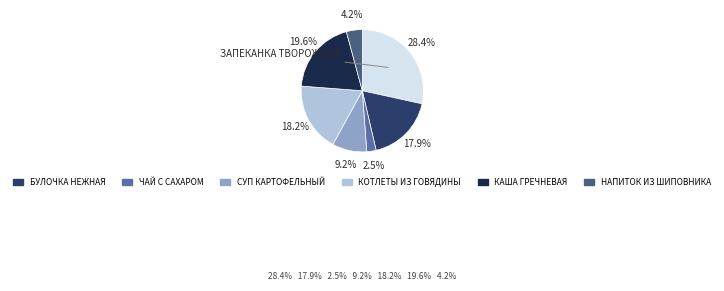

To the nearest percent, what is the difference between the largest and smallest slice percentages?

26%